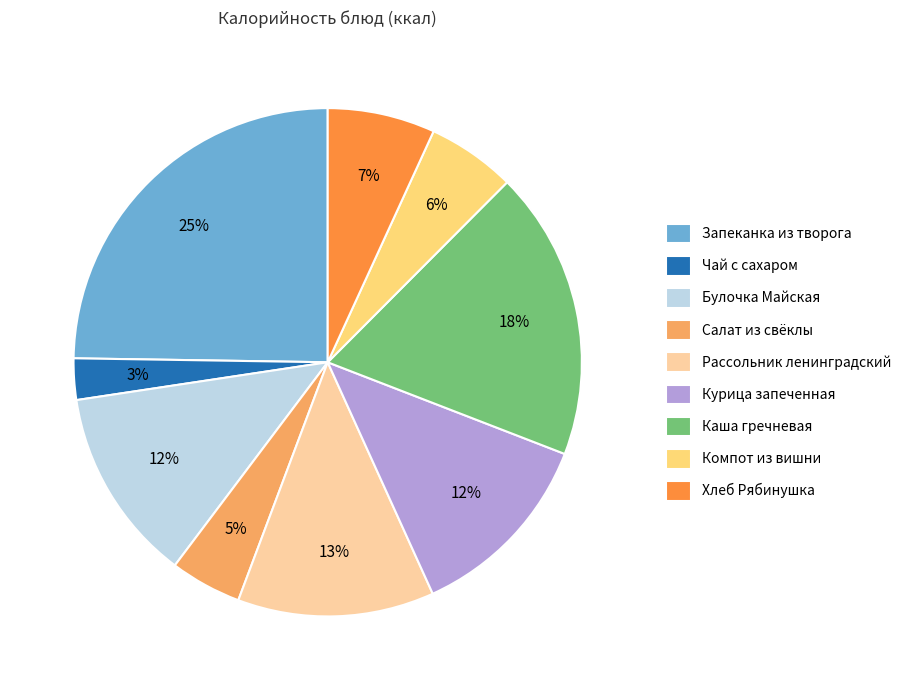

Is the sum of Рассольник ленинградский and Чай с сахаром greater than half?

No